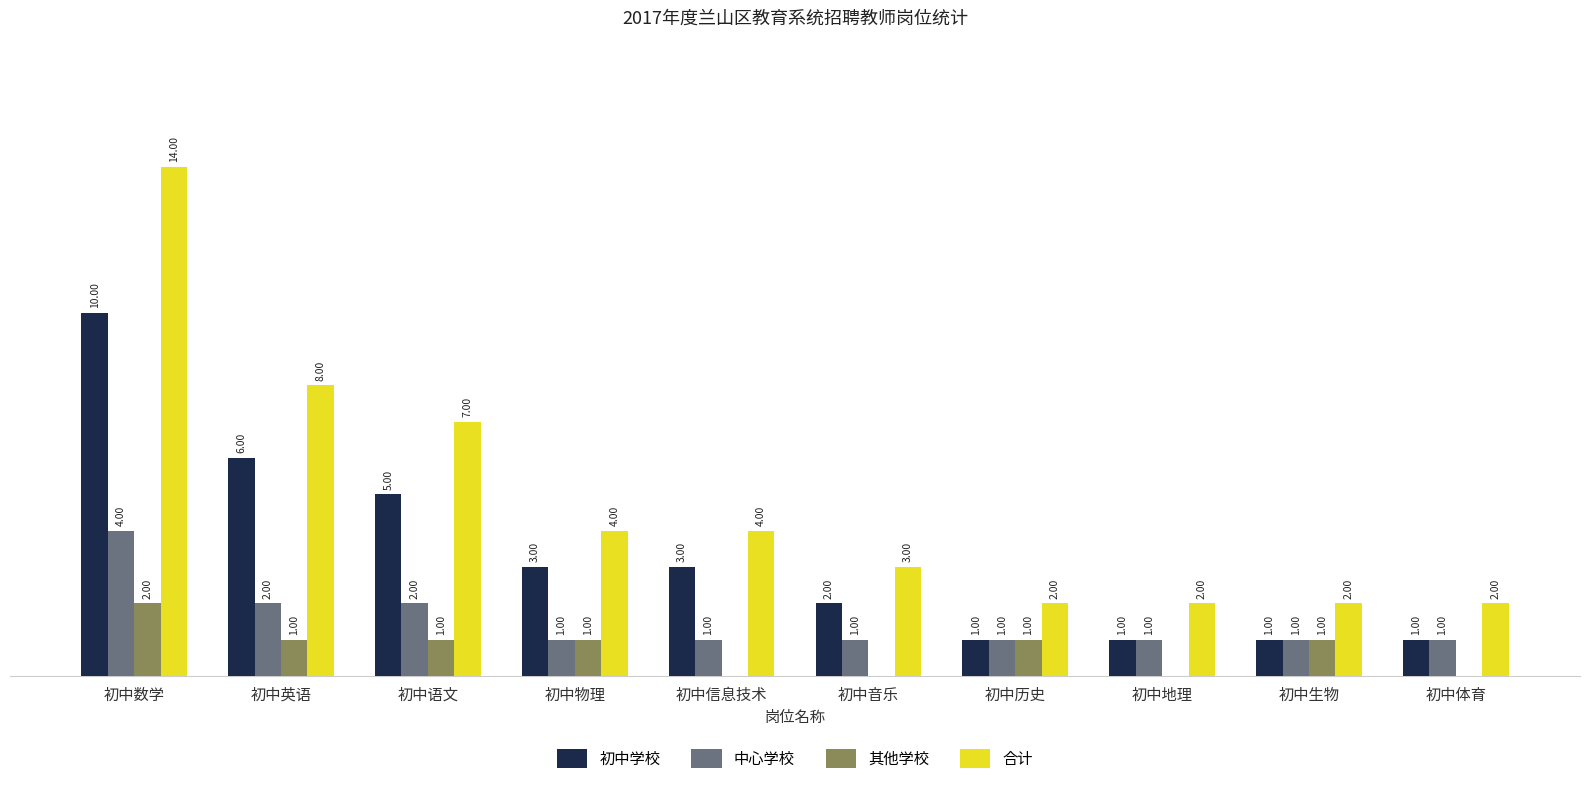

Are the bars grouped side by side (vs. stacked)?

Yes